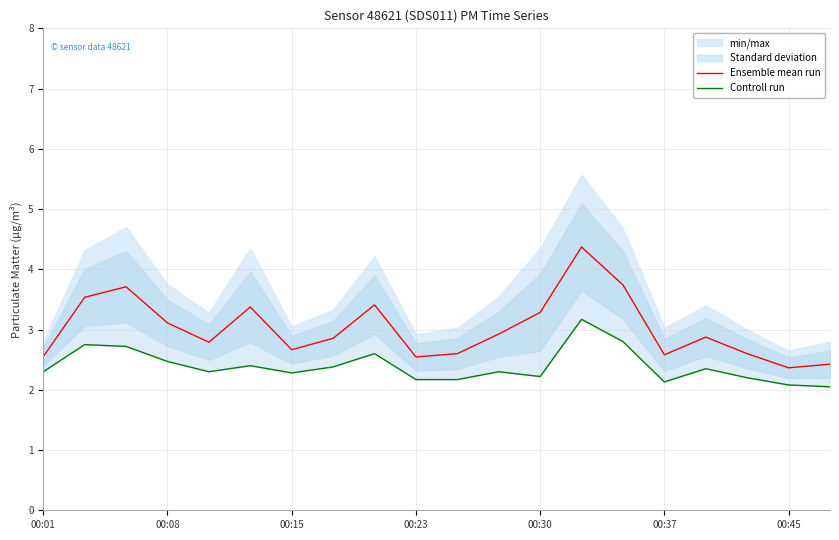

What is the highest value of the Ensemble mean run series?

4.4